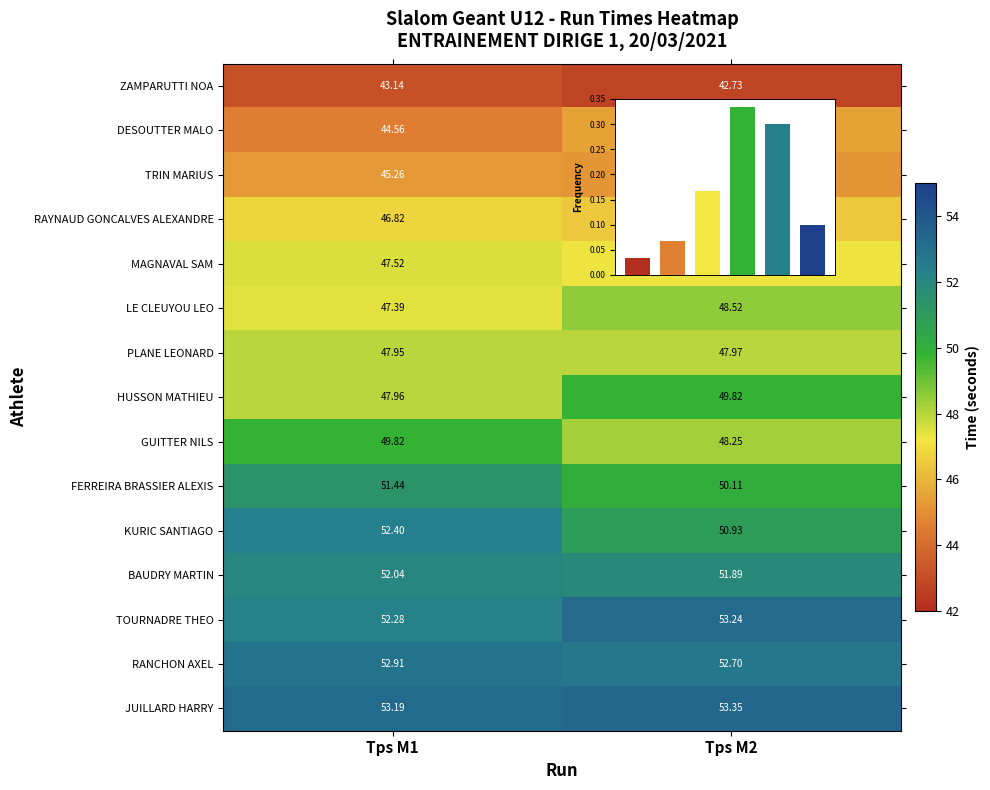

Rank the series by their maximum value, from highest to lowest.

JUILLARD HARRY, TOURNADRE THEO, RANCHON AXEL, KURIC SANTIAGO, BAUDRY MARTIN, FERREIRA BRASSIER ALEXIS, HUSSON MATHIEU, GUITTER NILS, LE CLEUYOU LEO, PLANE LEONARD, MAGNAVAL SAM, RAYNAUD GONCALVES ALEXANDRE, DESOUTTER MALO, TRIN MARIUS, ZAMPARUTTI NOA